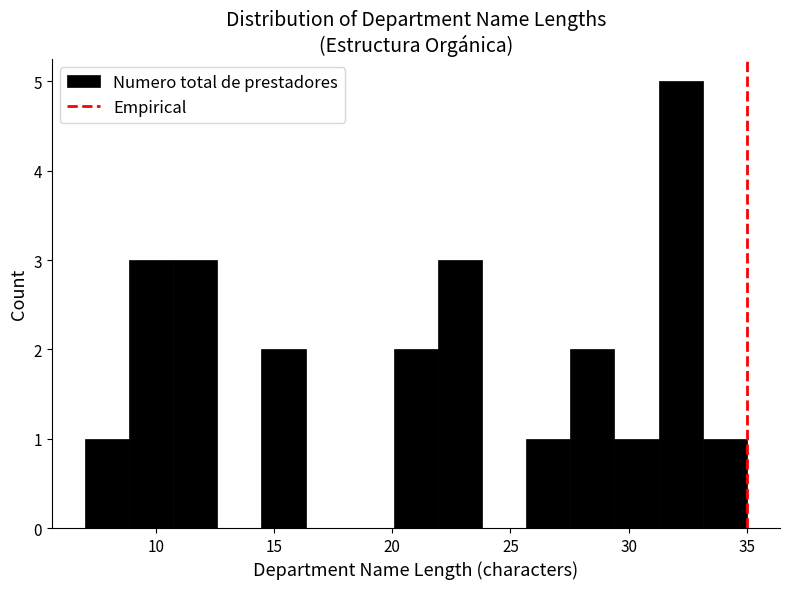

Read against the x-axis, roughly where is the centre of the tallest bar?

32.0